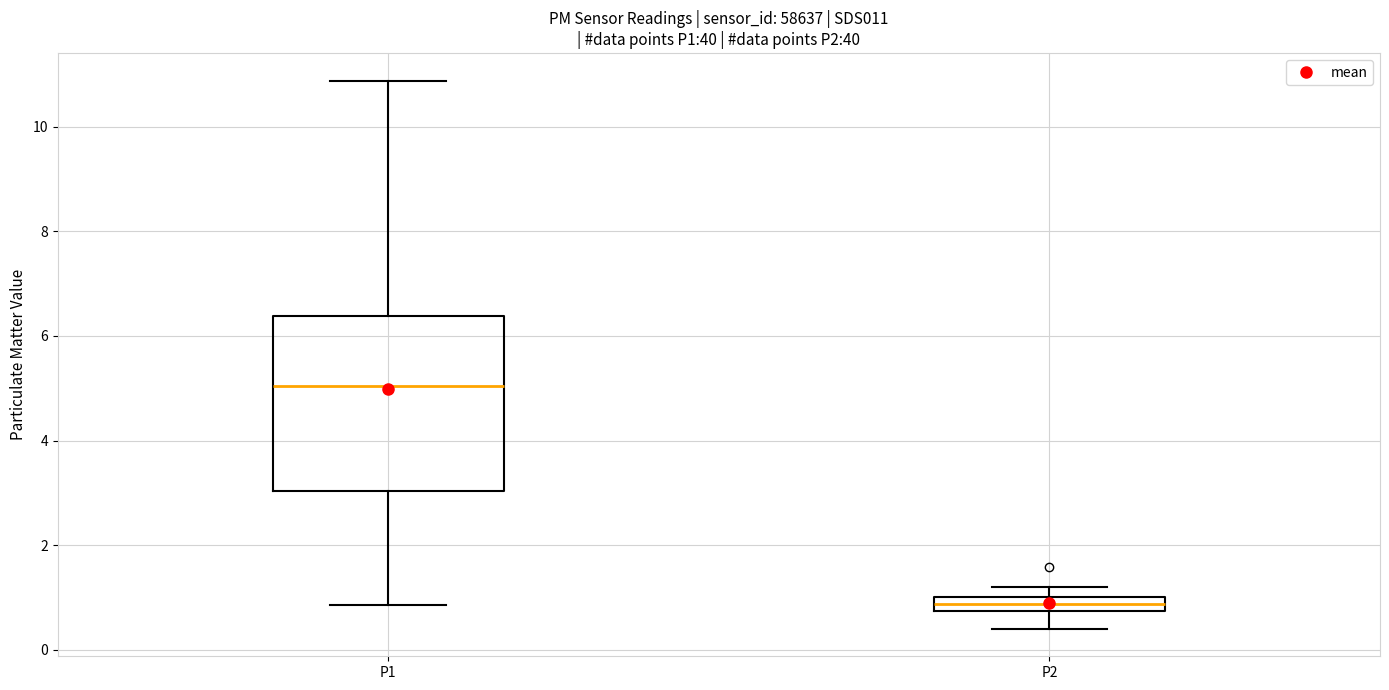

Which box is the tallest, from its lower edge to its upper edge?

P1